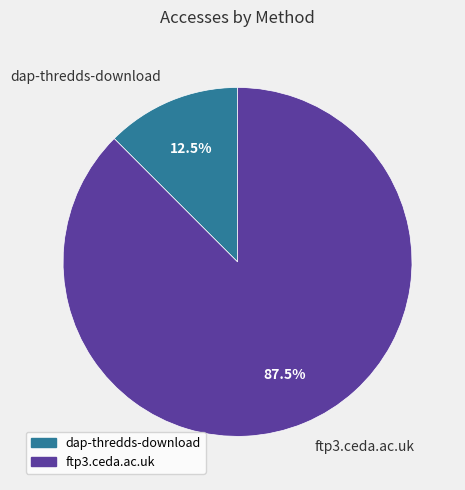

To the nearest percent, what is the difference between the largest and smallest slice percentages?

75%